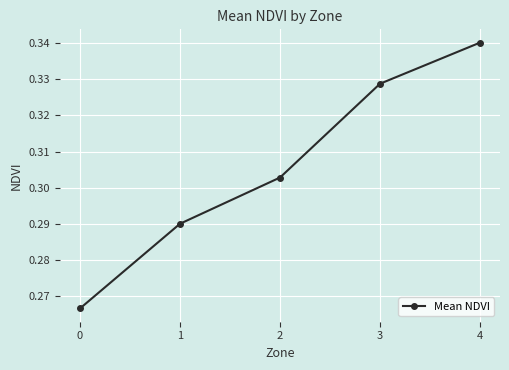

How many series are shown in this chart?

1